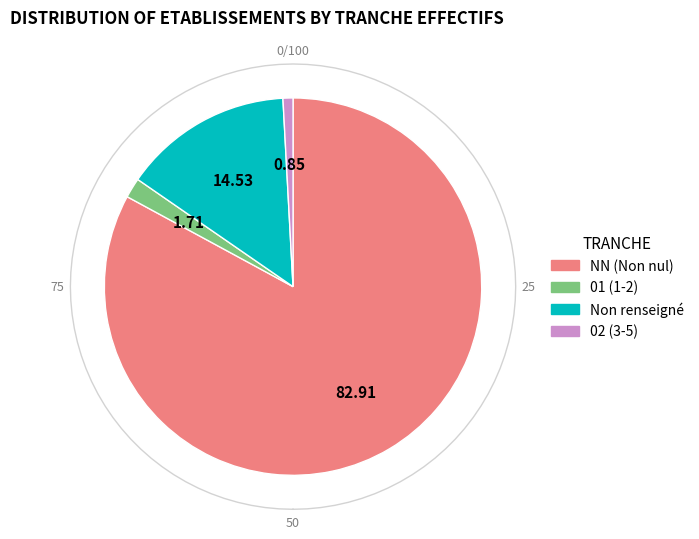

Combined, what portion of the pie is 02 and 01?

2.6%